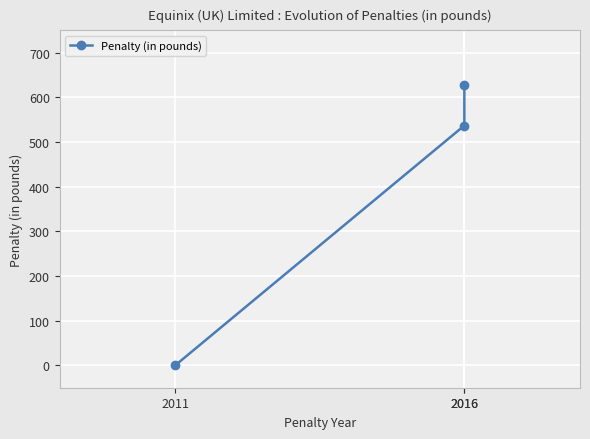

What is the sum of the values at 2016 and 2011?

537